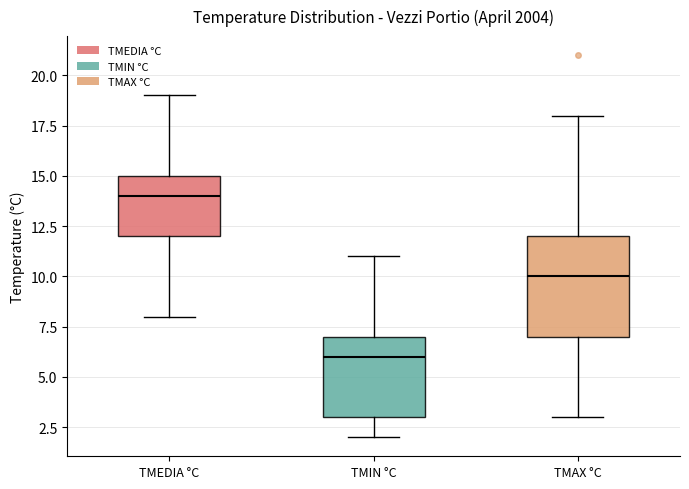

Which box has the lowest median line?

TMIN °C